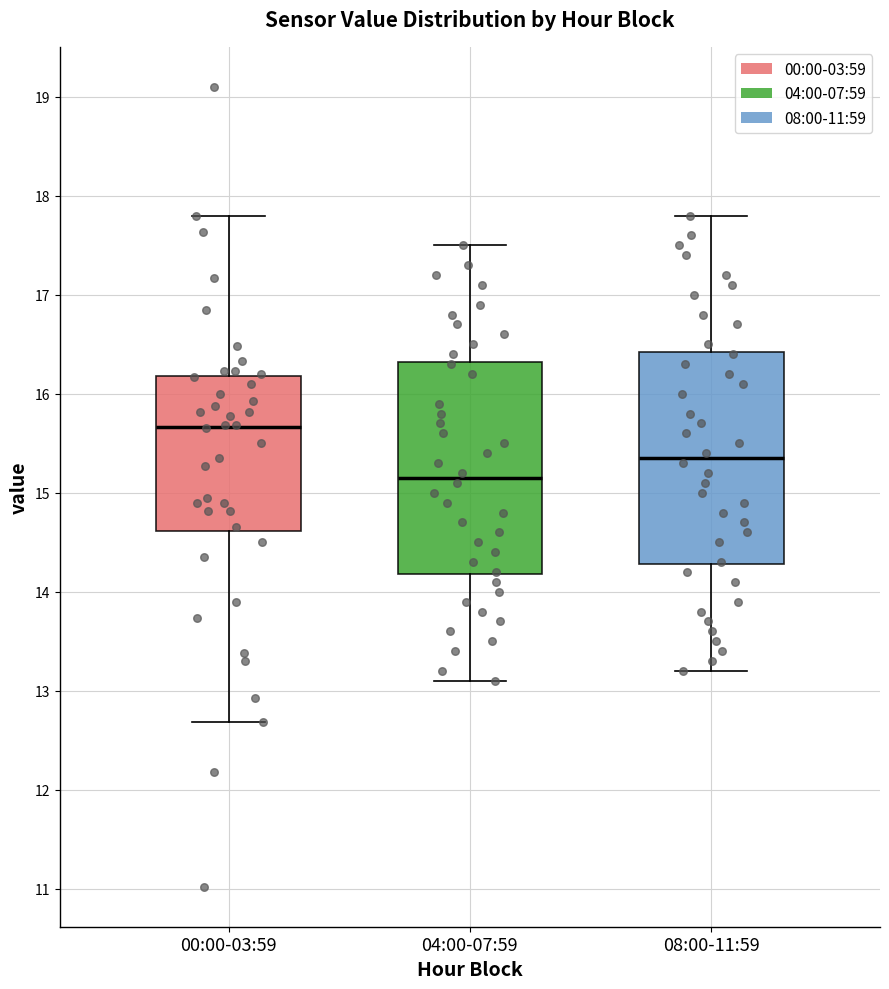

Which box's median line is the lowest?

04:00-07:59